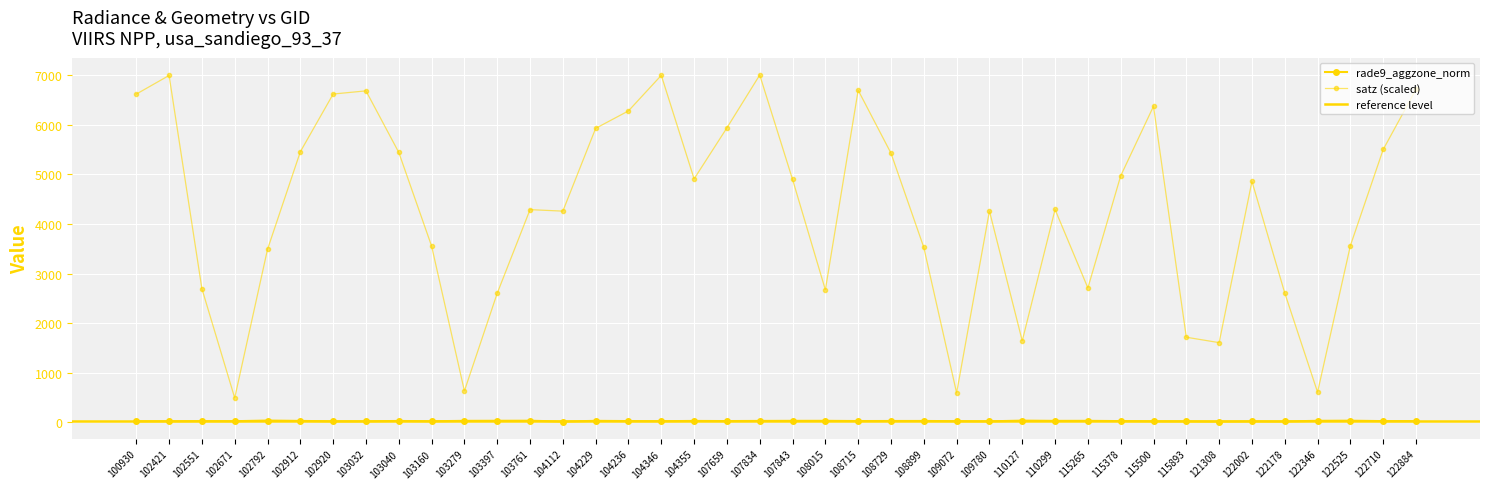

At which label is rade9_aggzone_norm closest to 23?

122884